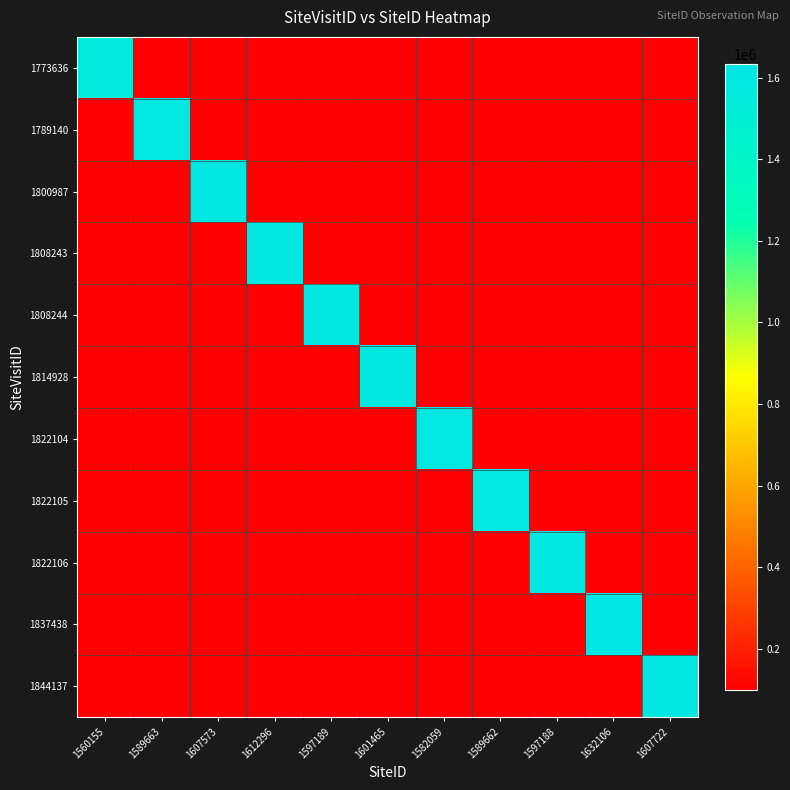

What is the minimum value shown in the chart?

100000